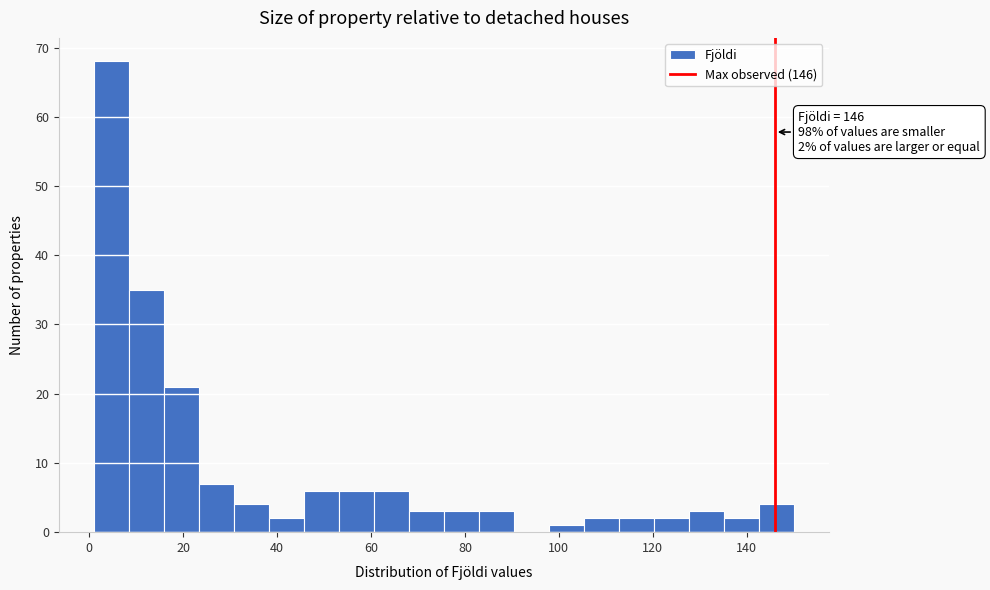

Read against the x-axis, roughly where is the centre of the tallest bar?

4